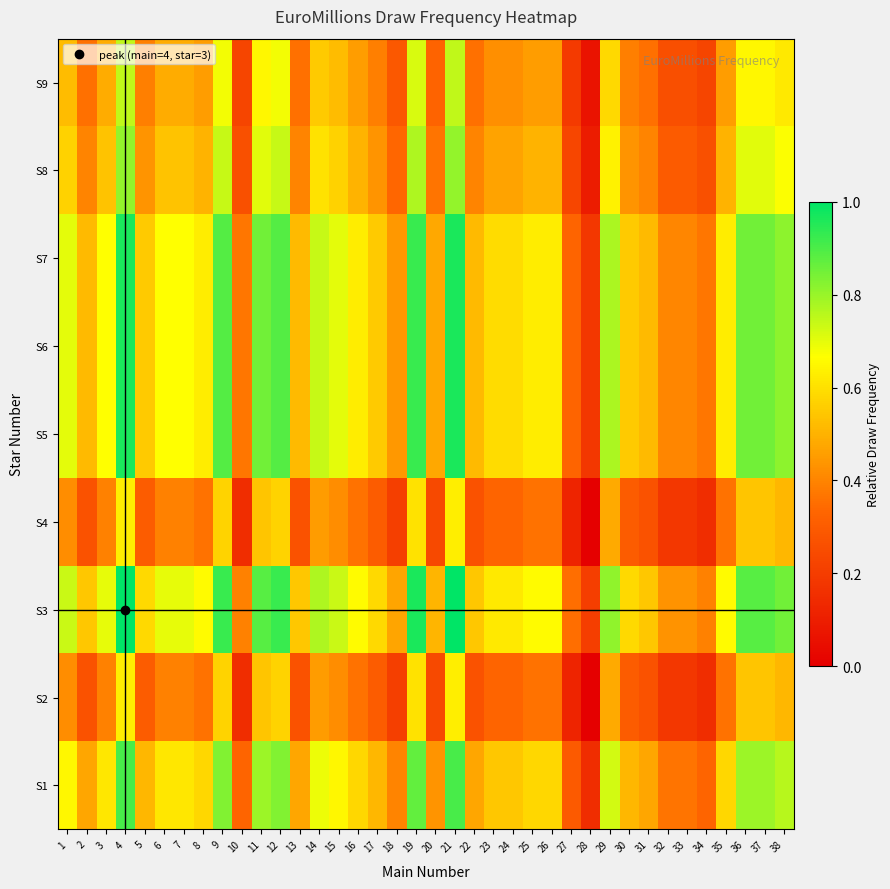

Which label corresponds to the largest value in the chart?

4